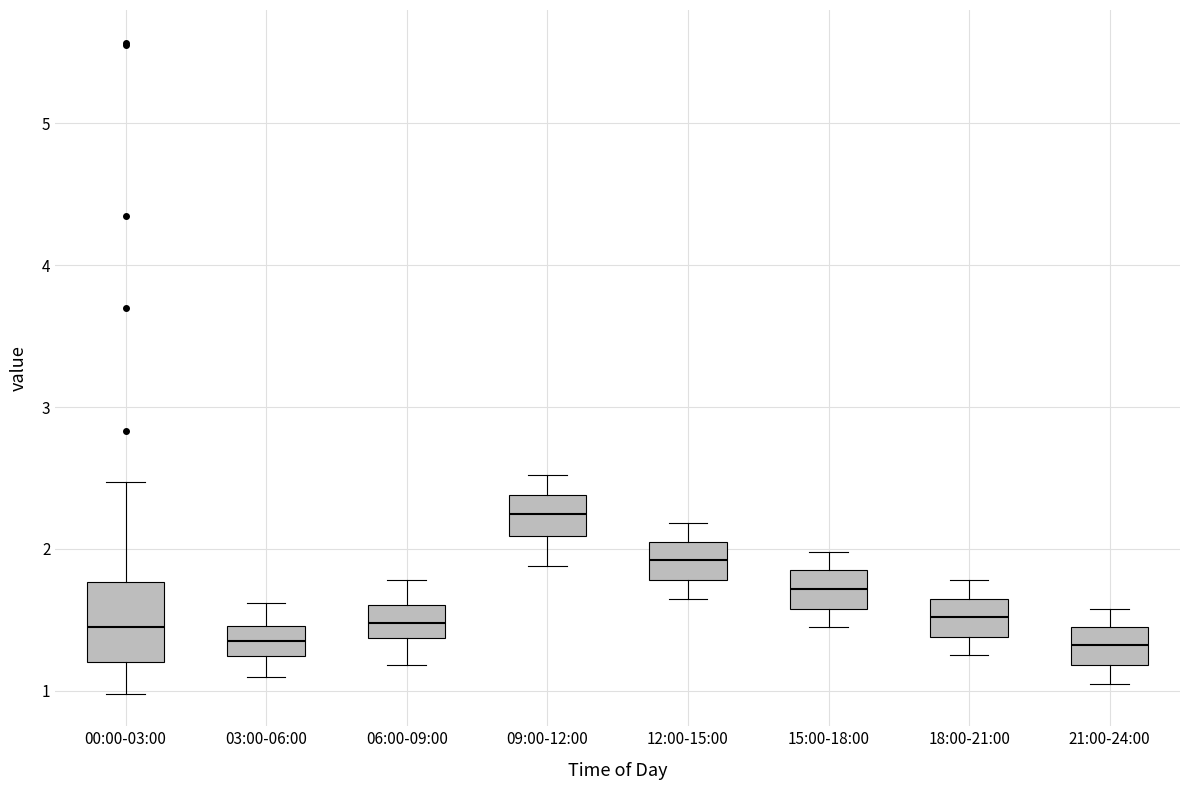

Reading left to right, transcribe this box plot: for each box, give where its median line is, the range the box spans, and where its two whiskers end, as read against the y-axis. The values are not printed on the chart, so give them approximately, as read against the axis.

00:00-03:00: median 1.5, box 1.2 to 1.8, whiskers 1.0 to 2.5
03:00-06:00: median 1.4, box 1.2 to 1.5, whiskers 1.1 to 1.6
06:00-09:00: median 1.5, box 1.4 to 1.6, whiskers 1.2 to 1.8
09:00-12:00: median 2.3, box 2.1 to 2.4, whiskers 1.9 to 2.5
12:00-15:00: median 1.9, box 1.8 to 2.1, whiskers 1.7 to 2.2
15:00-18:00: median 1.7, box 1.6 to 1.9, whiskers 1.5 to 2.0
18:00-21:00: median 1.5, box 1.4 to 1.7, whiskers 1.3 to 1.8
21:00-24:00: median 1.3, box 1.2 to 1.5, whiskers 1.1 to 1.6